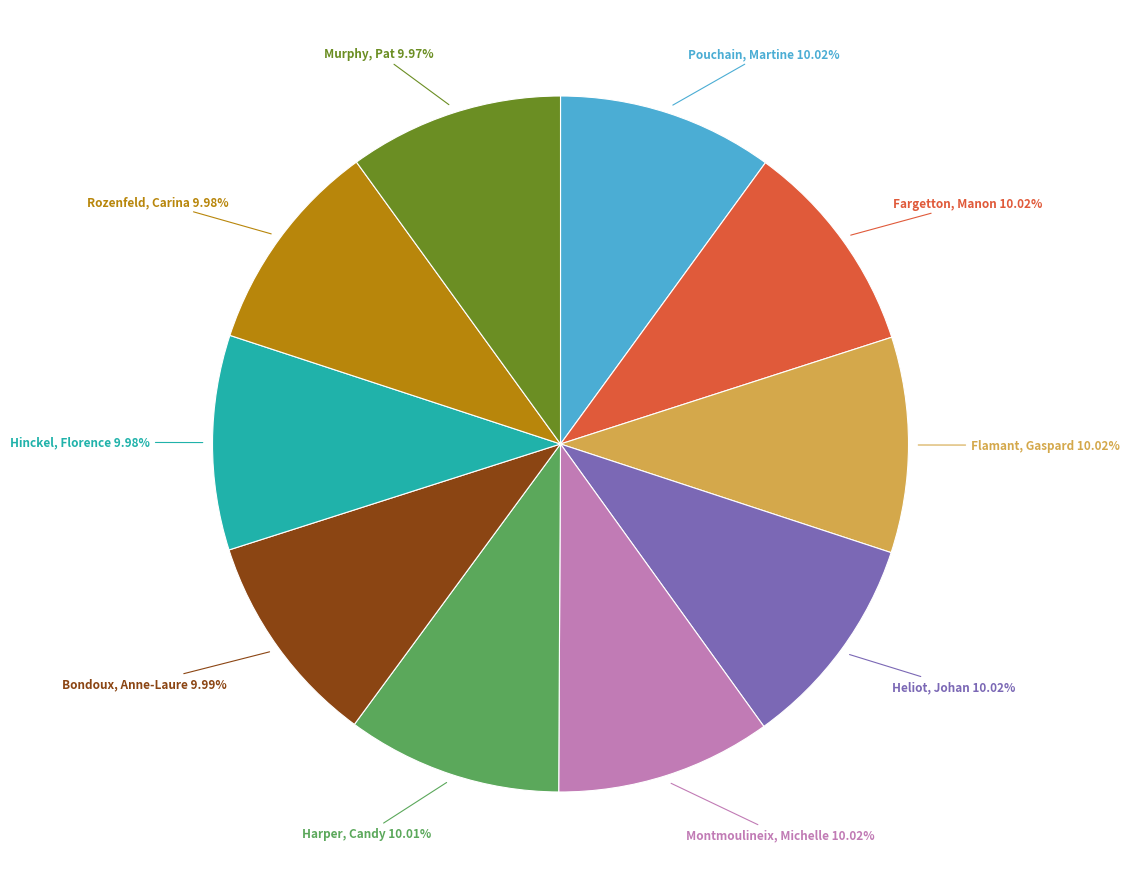

Count the number of slices in the pie.

10